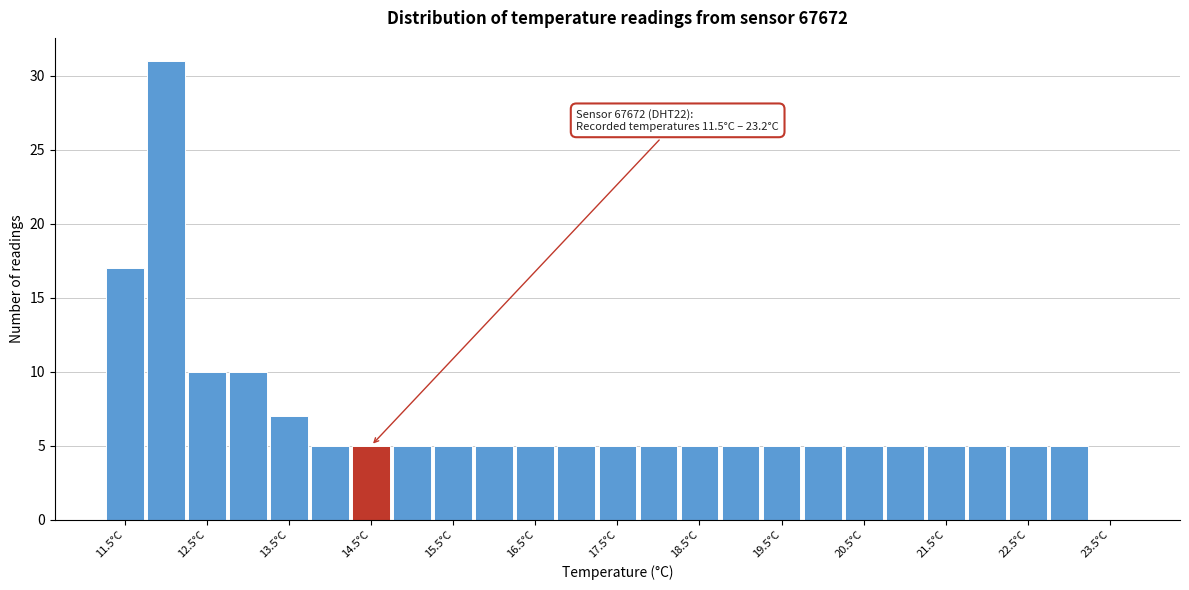

Which range on the x-axis has the tallest bar?

11.75 to 12.25